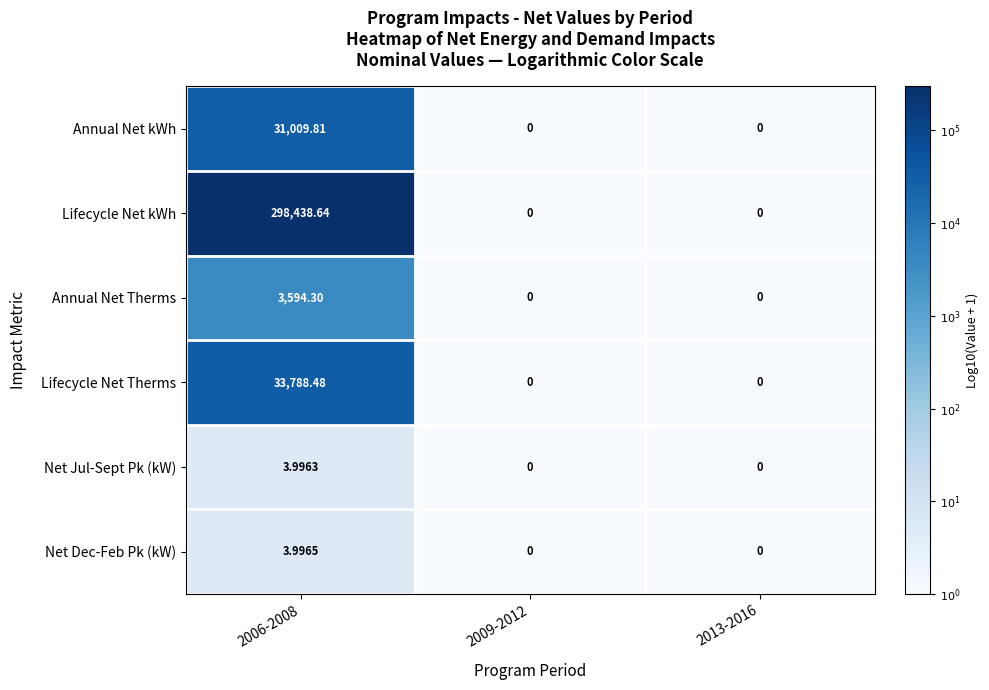

Between 2006-2008 and 2013-2016, which series saw the biggest shift?

Lifecycle Net kWh